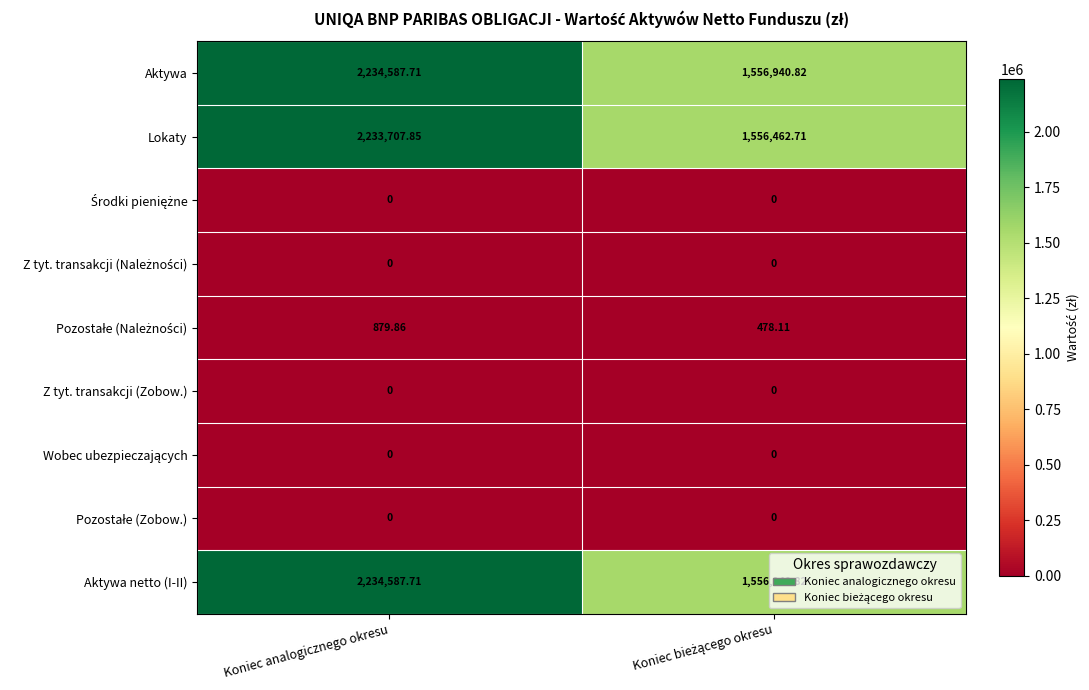

At which category is the sum across all series the highest?

Koniec analogicznego okresu